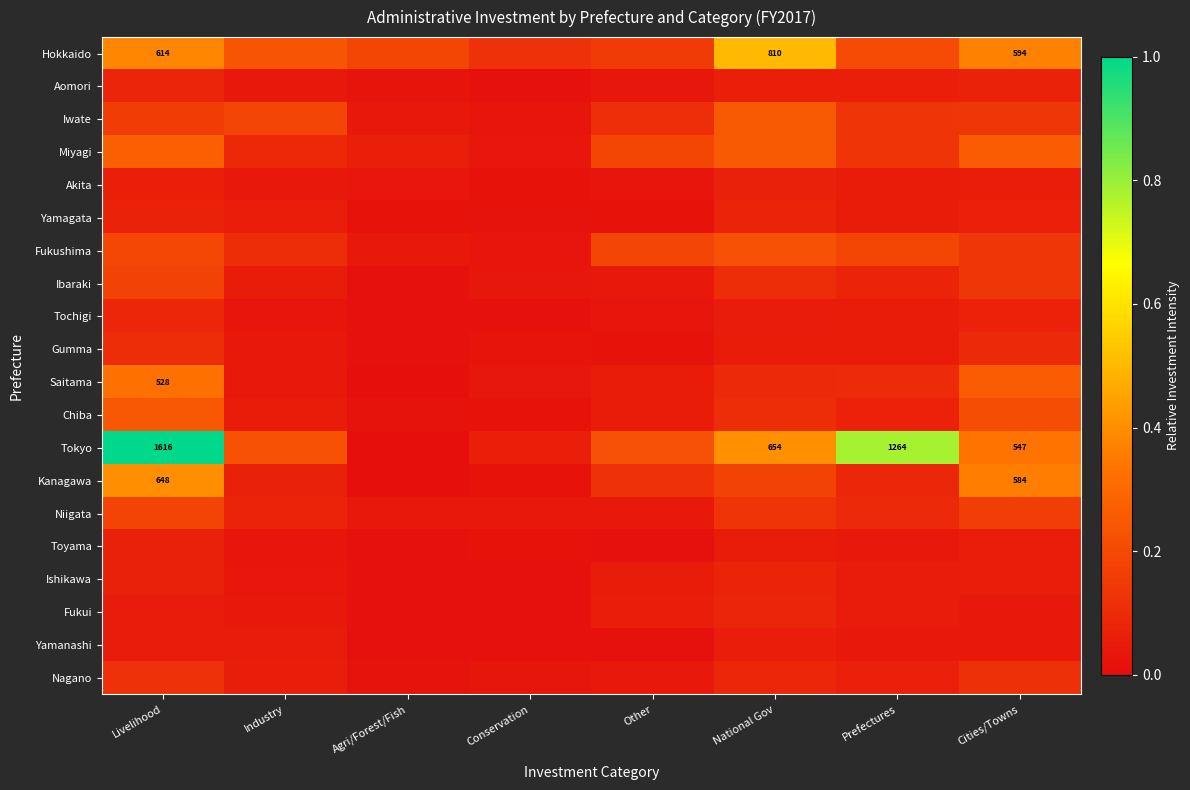

Rank the series by their maximum value, from highest to lowest.

Tokyo, Hokkaido, Kanagawa, Saitama, Miyagi, Iwate, Chiba, Fukushima, Niigata, Ibaraki, Nagano, Gumma, Tochigi, Aomori, Fukui, Ishikawa, Yamagata, Akita, Toyama, Yamanashi